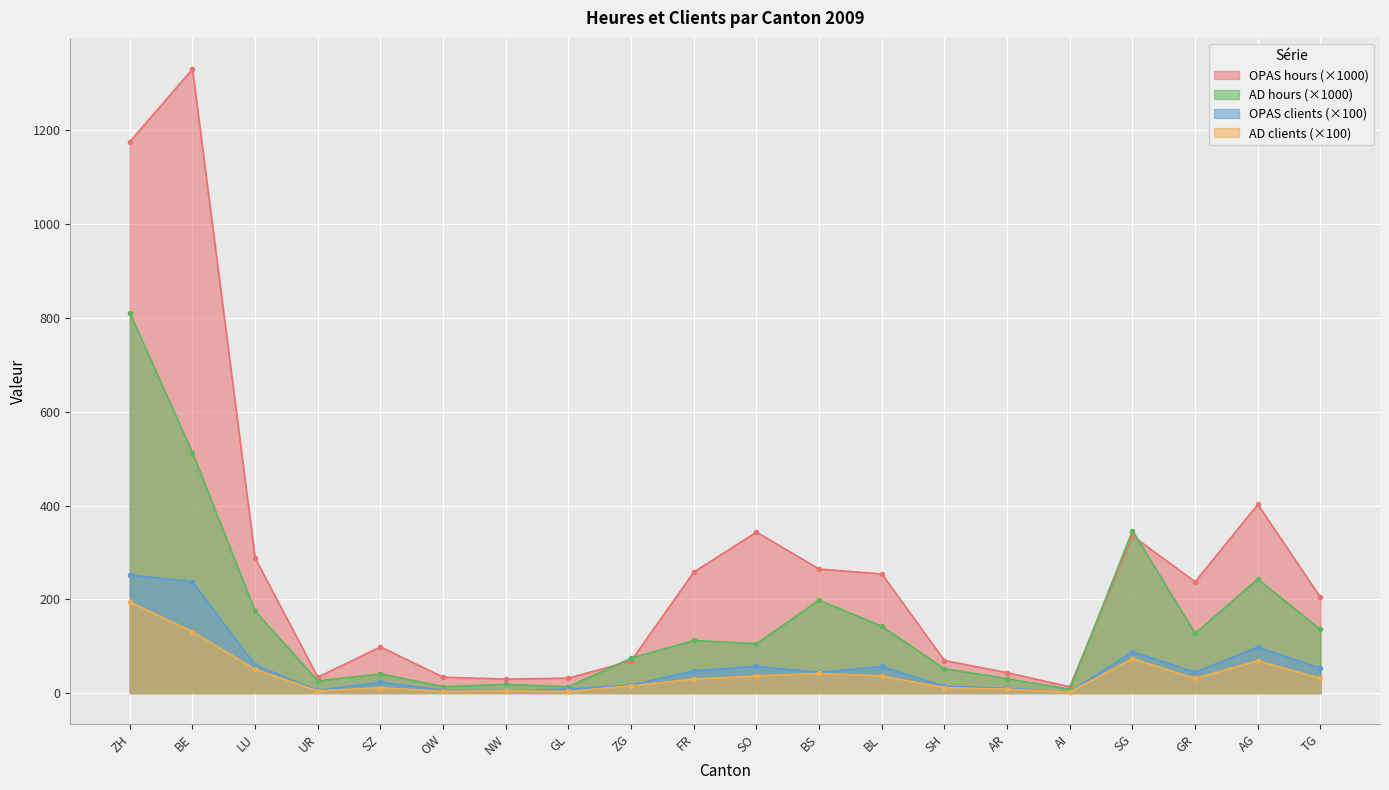

What is the label of the 4th point from the left?

UR